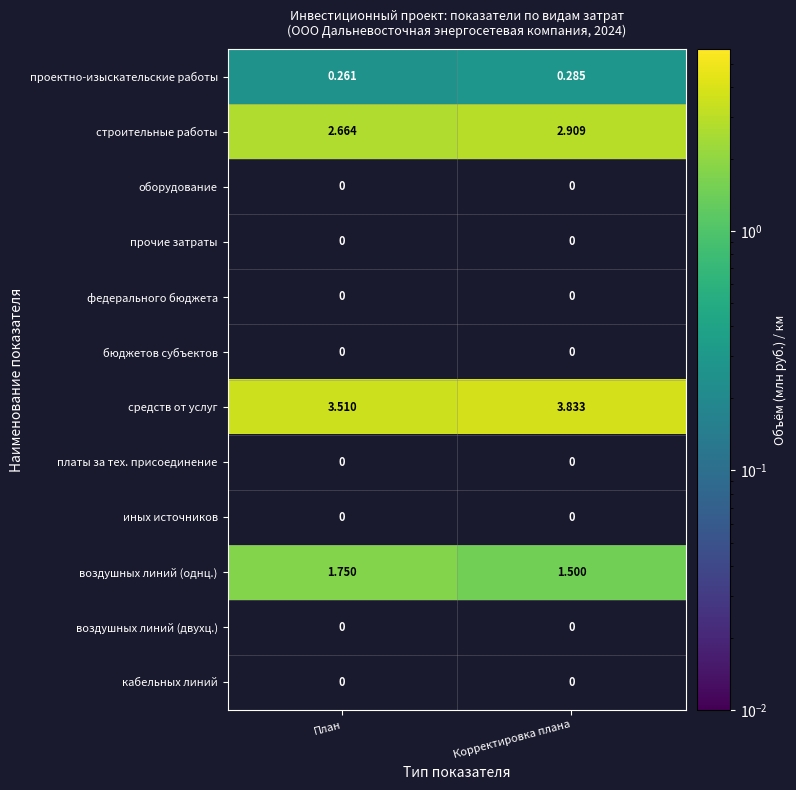

What is the greatest value displayed?

3.8